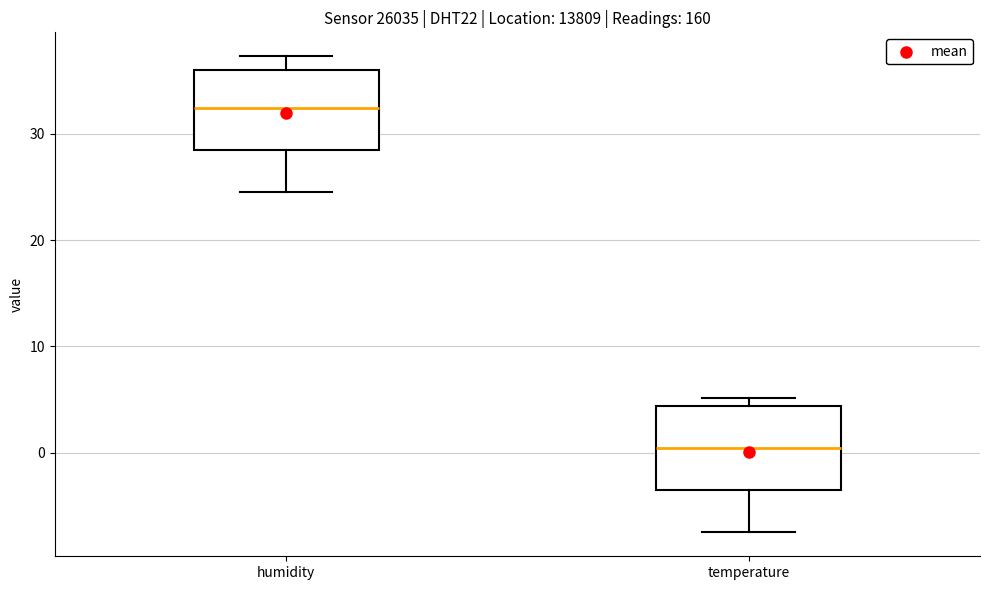

Reading left to right, read every box against the y-axis: the position of its median line, the range the box covers, and the ends of its whiskers. The values are not printed on the chart, so give them approximately, as read against the axis.

humidity: median 32, box 28 to 36, whiskers 25 to 37
temperature: median 0, box -4 to 4, whiskers -7 to 5